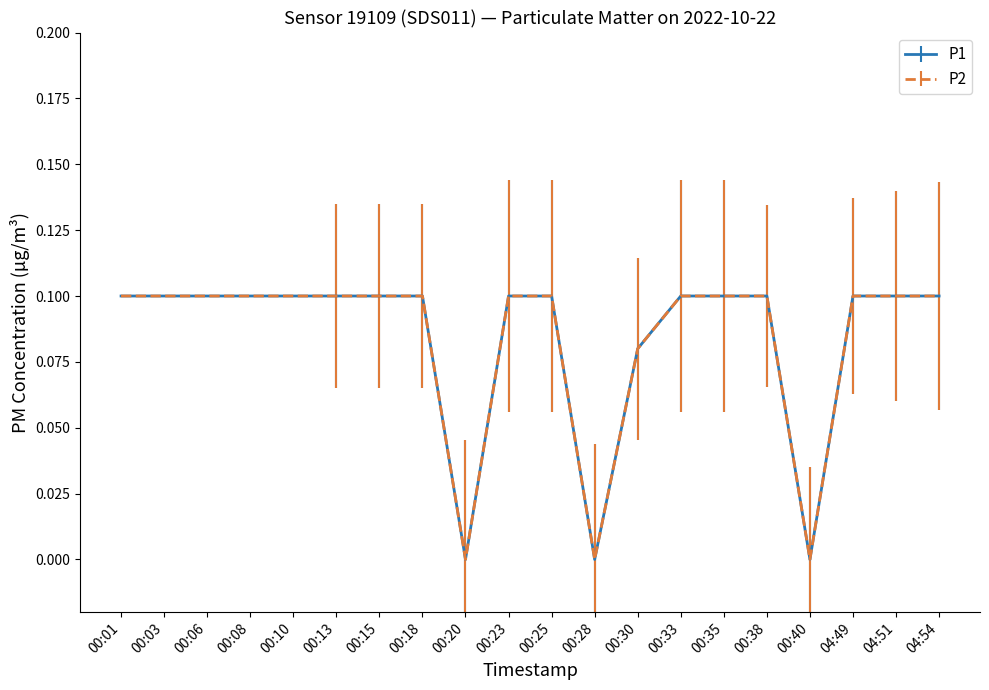

Does the chart display data point markers on the line(s)?

No